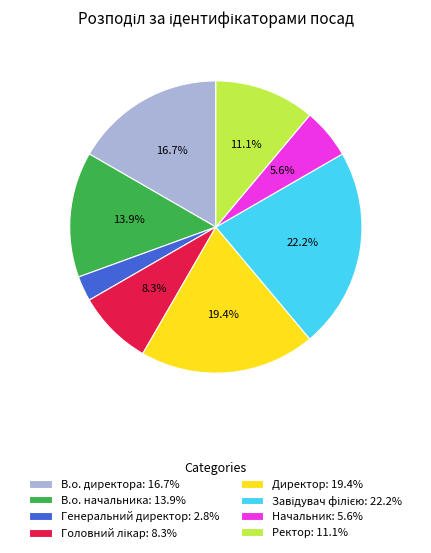

Does Начальник represent more than half of the total?

No